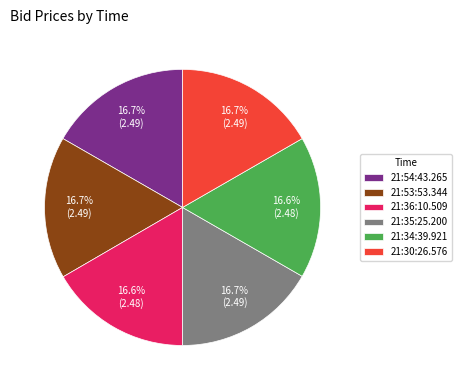

Is the sum of 21:54:43.265 and 21:35:25.200 greater than half?

No